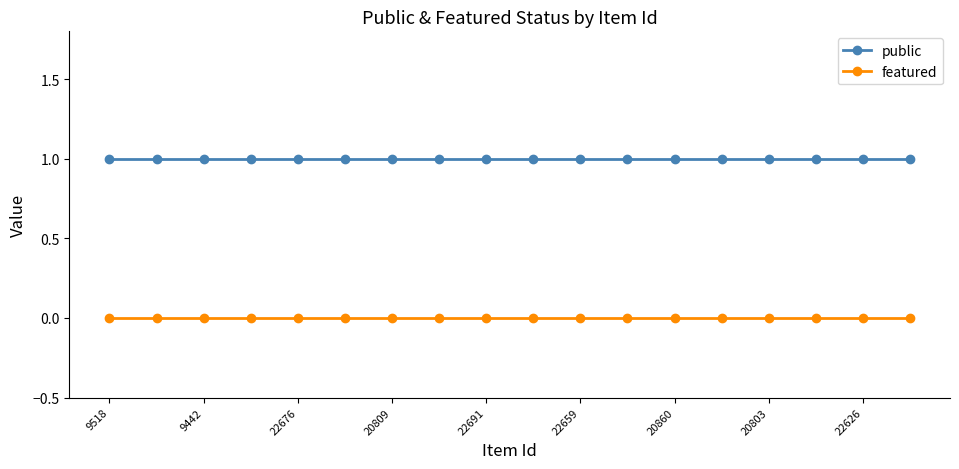

True or false: public and featured cross at least once.

False